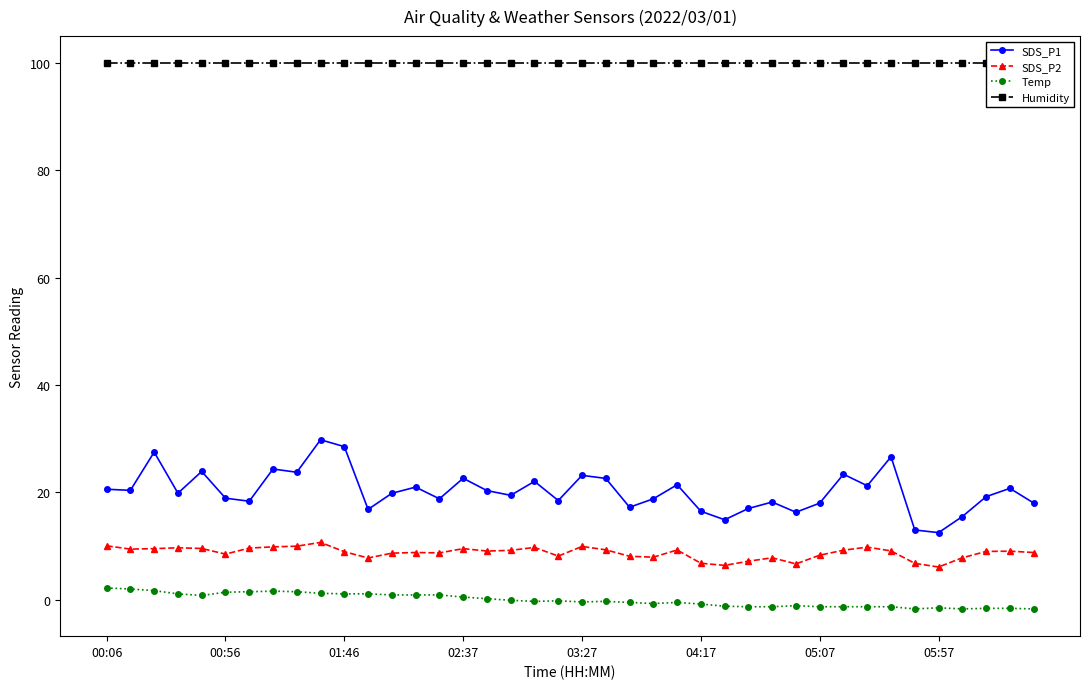

True or false: Temp and SDS_P1 cross at least once.

False